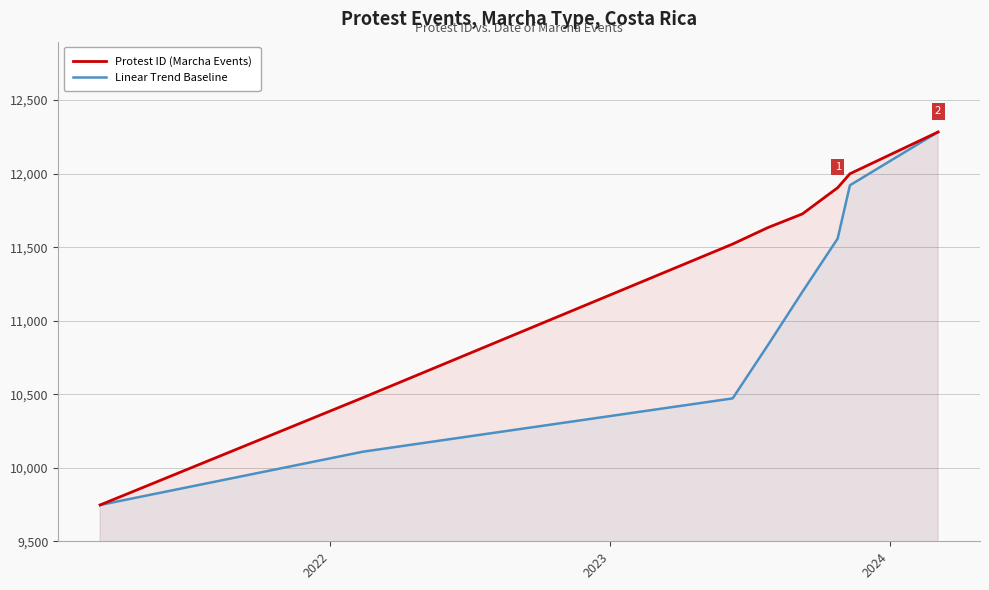

Which series has the largest total across all categories?

Protest ID (Marcha Events)